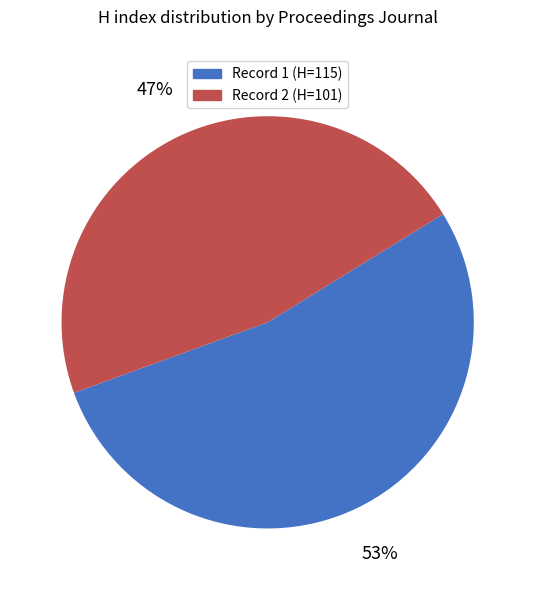

Is there any slice that represents more than half of the pie?

Yes